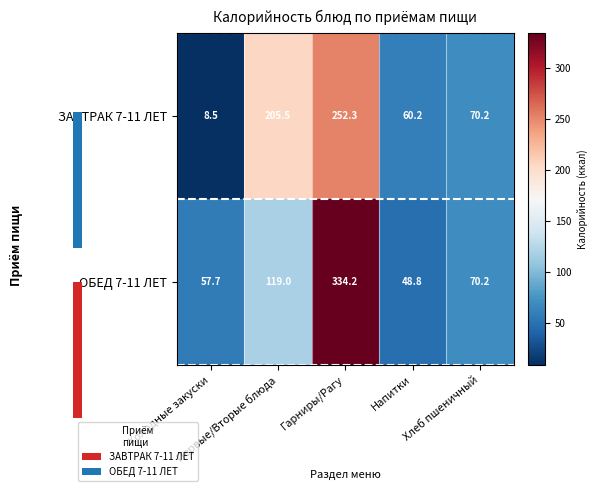

What is the spread (max minus min) of values at Первые/Вторые блюда?

86.4